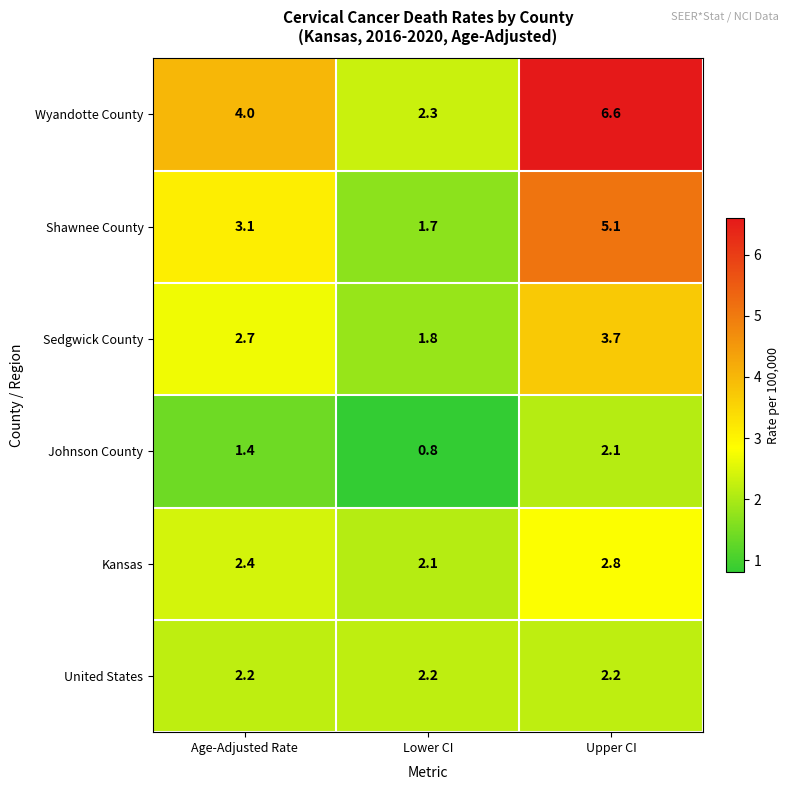

Which series has the largest total across all categories?

Wyandotte County